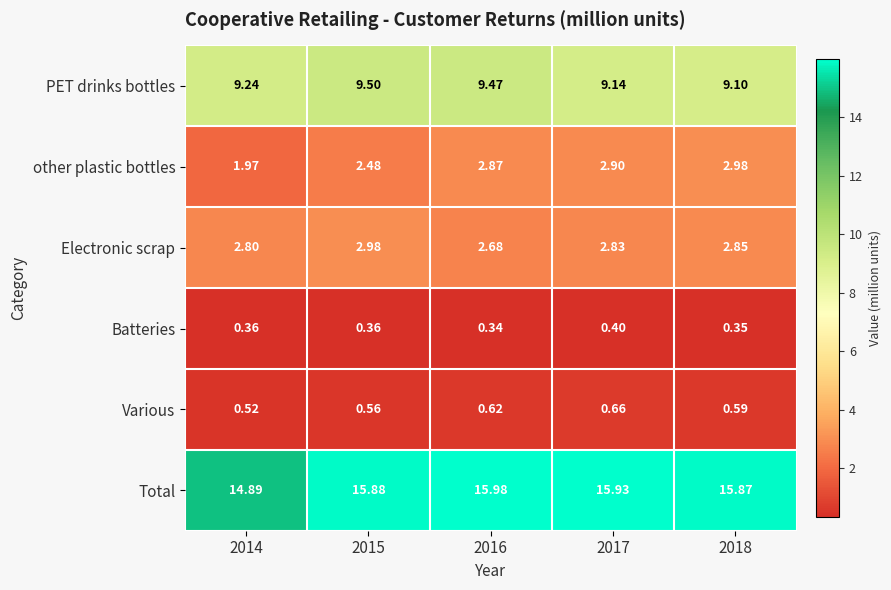

Which series has the widest spread of values?

Total